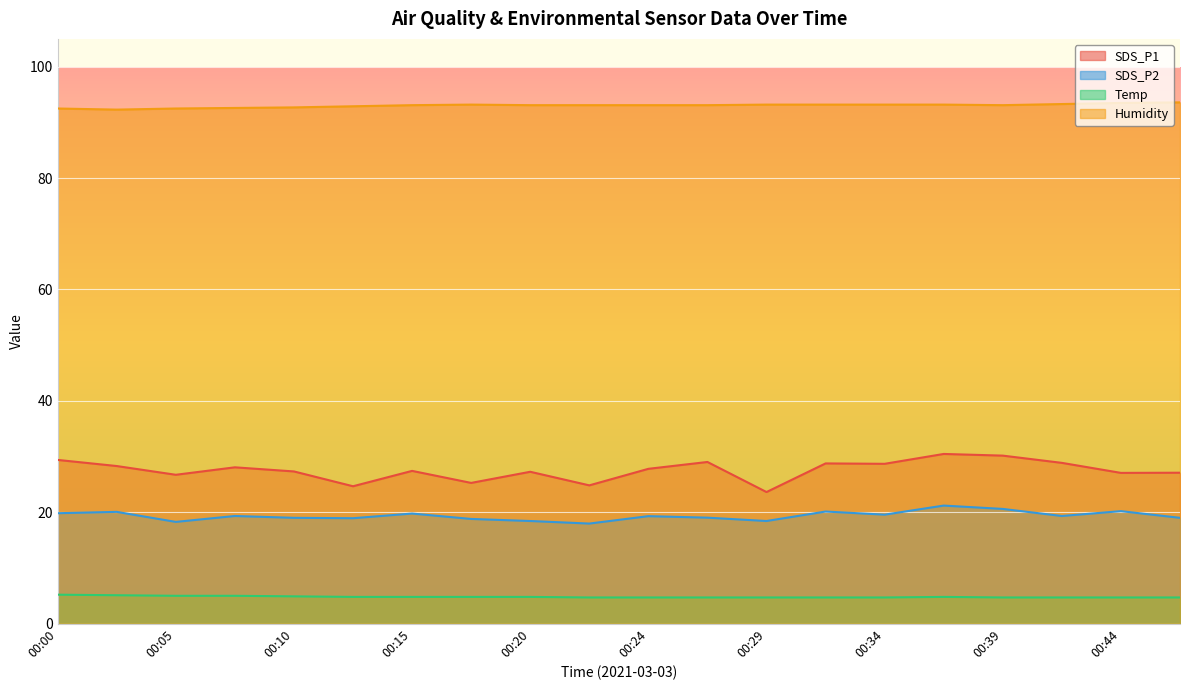

At which category does Temp reach its first local peak?

00:36